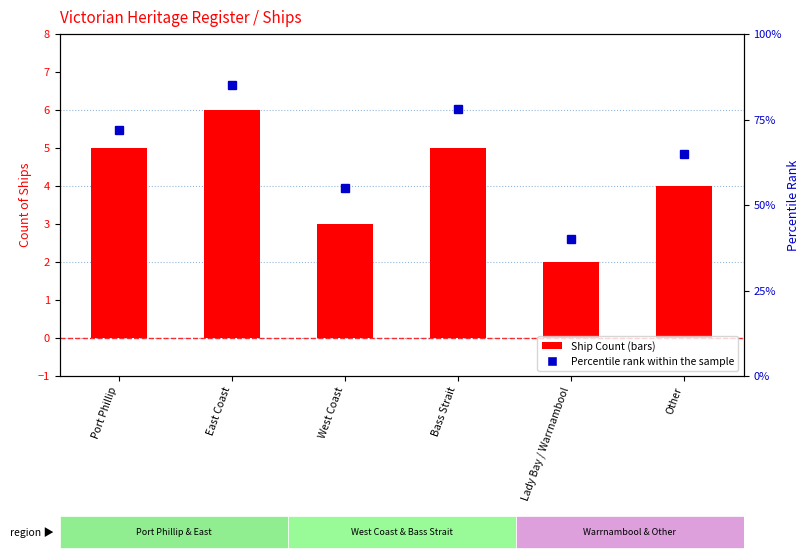

What is the label of the 5th bar from the left?

Lady Bay / Warrnambool